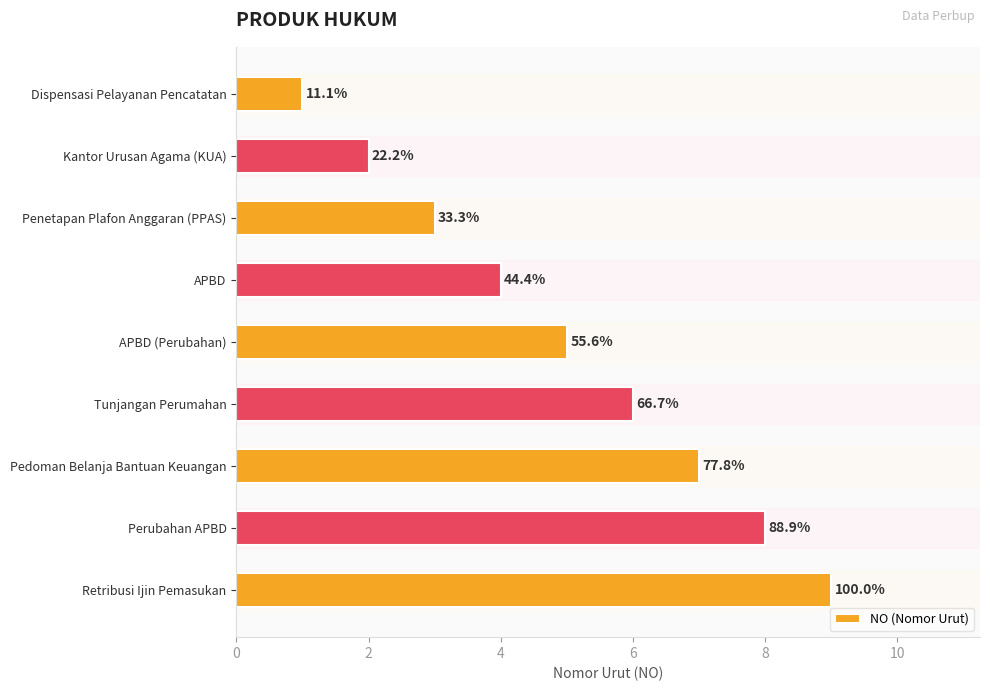

What is the greatest value displayed?

9